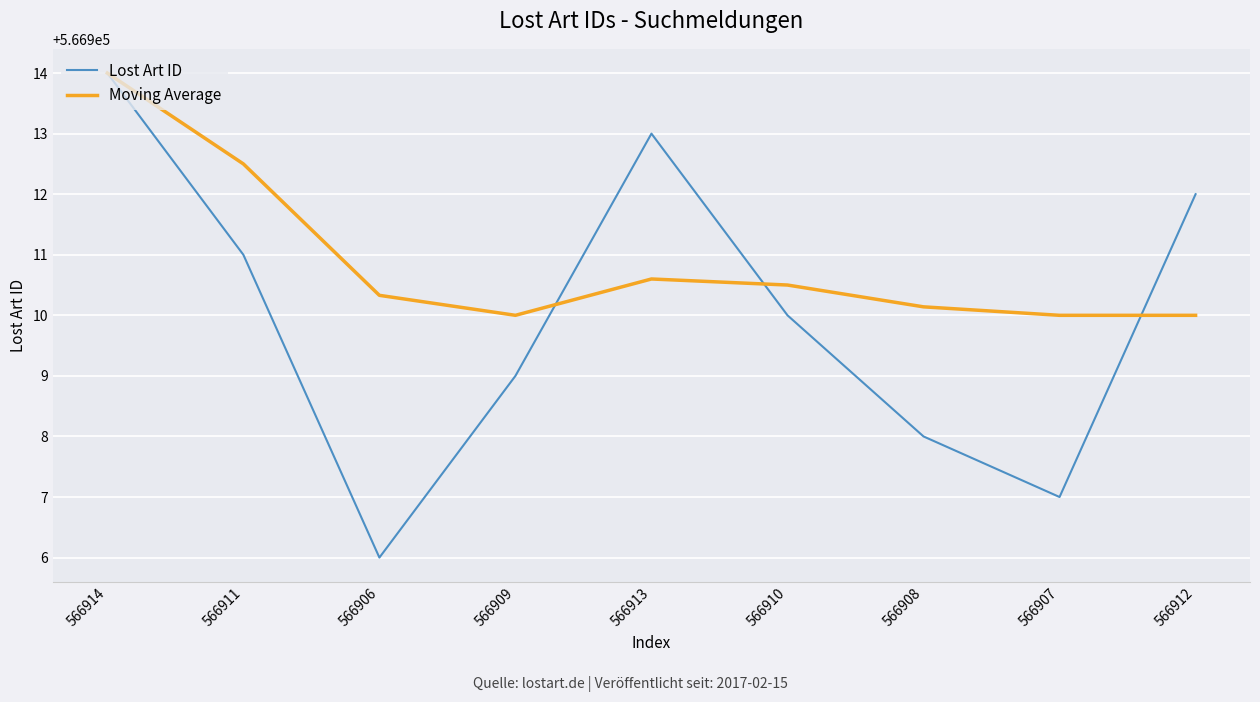

At which category does the chart reach its minimum across all series?

566906